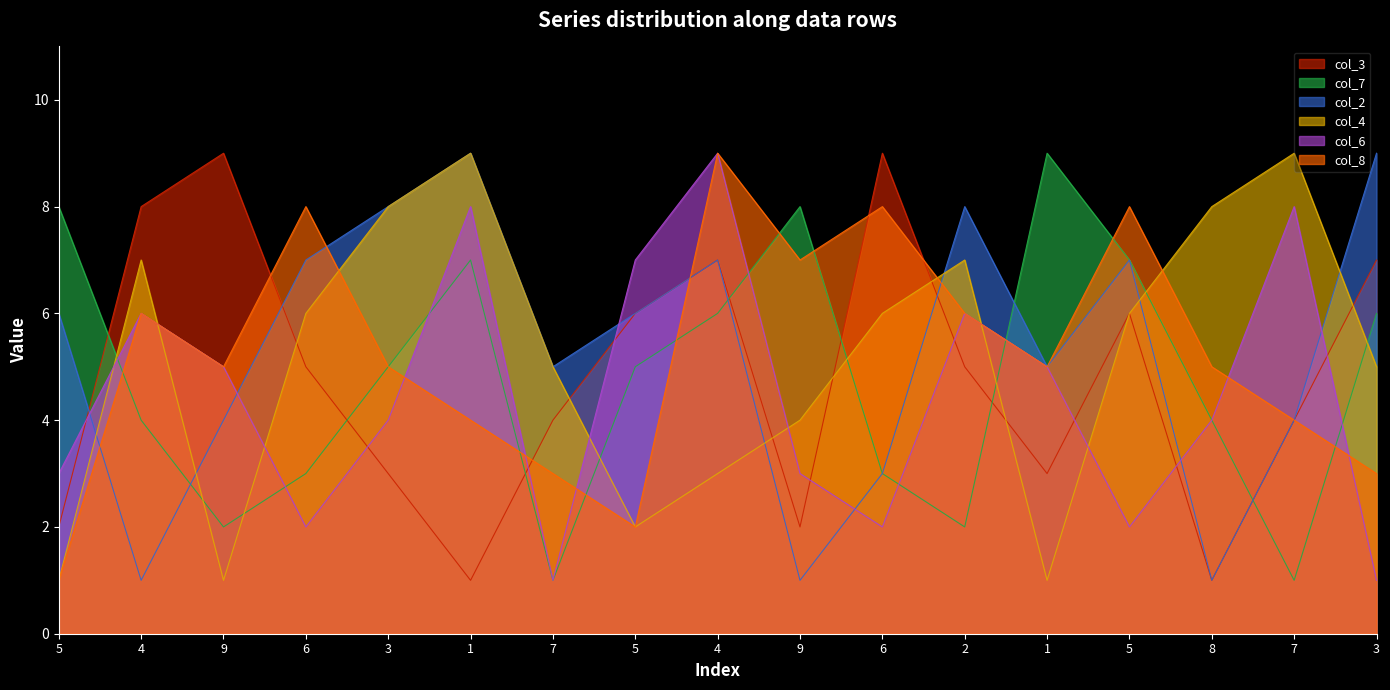

What is the sum of all col_4 values?

88